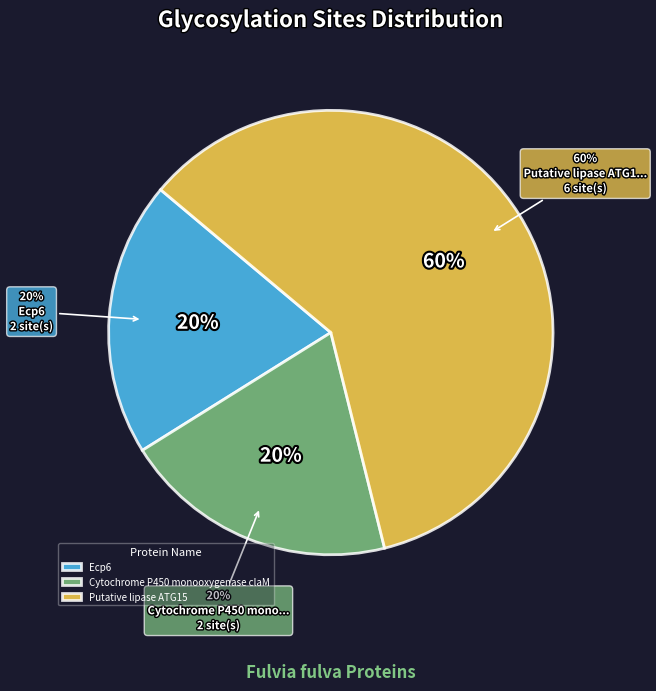

To the nearest percent, what is the difference between the largest and smallest slice percentages?

40%